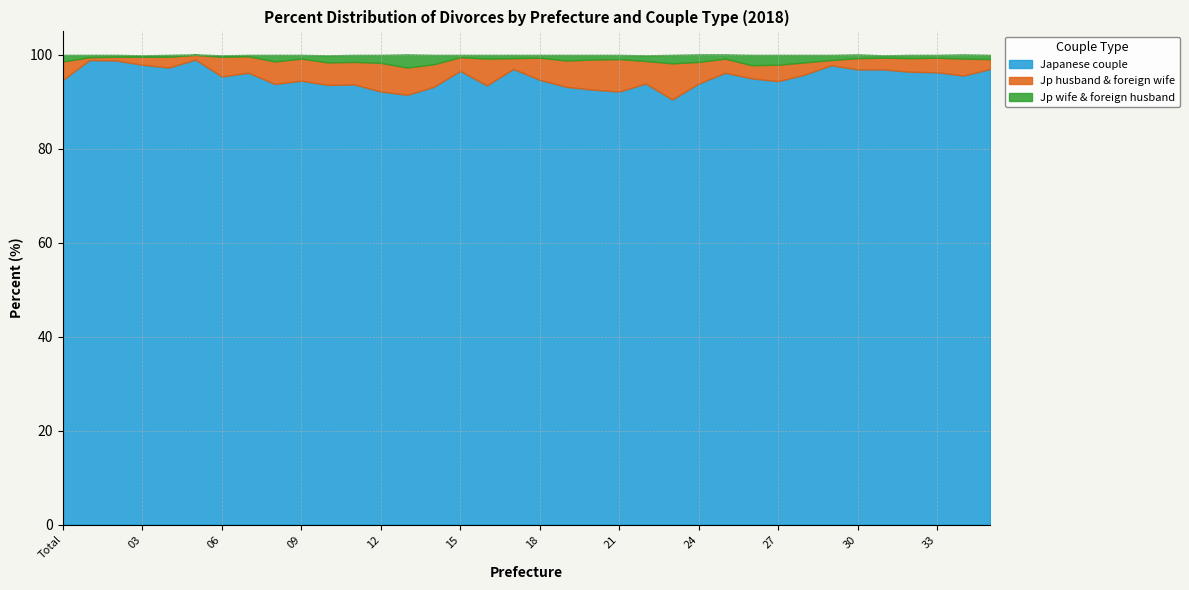

How many distinct data groups are displayed?

3